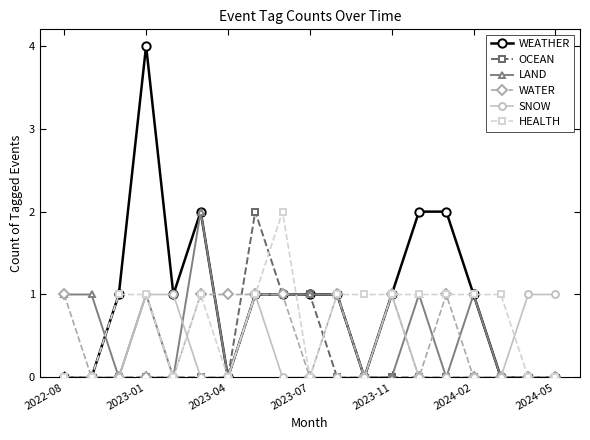

Count the HEALTH values in the range 0 to 1.

18